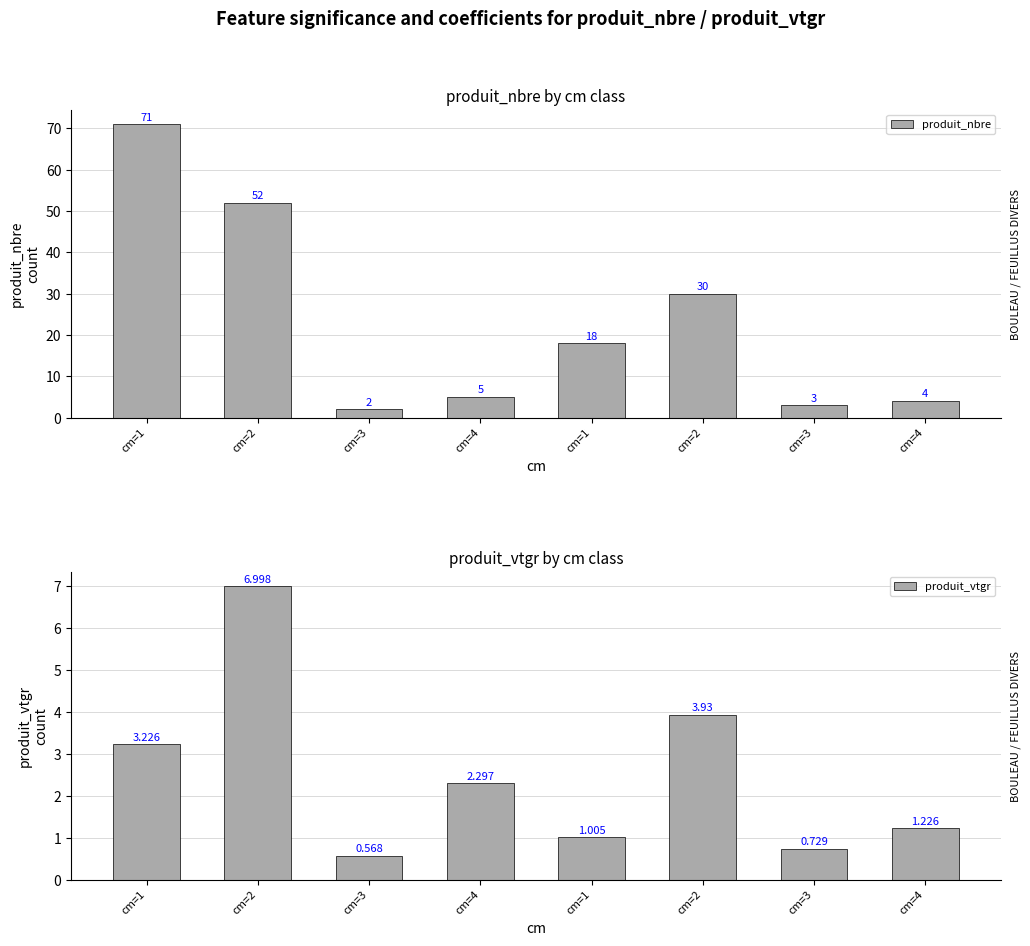

Which series has the widest spread of values?

produit_nbre